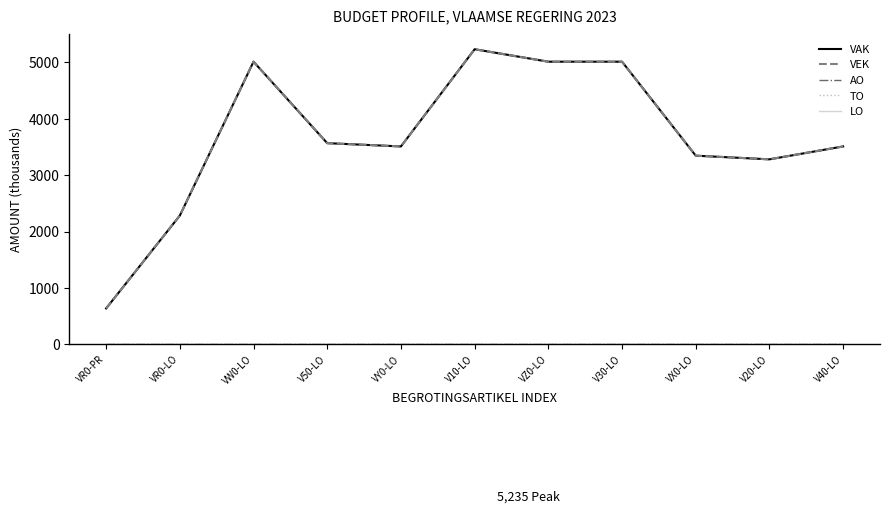

Reading left to right, what are all the values shown in this chart?

VAK: VR0-PR=635	VR0-LO=2283	VW0-LO=5014	V50-LO=3568	VY0-LO=3510	V10-LO=5235	VZ0-LO=5014	V30-LO=5014	VX0-LO=3346	V20-LO=3281	V40-LO=3510
VEK: VR0-PR=635	VR0-LO=2283	VW0-LO=5014	V50-LO=3568	VY0-LO=3510	V10-LO=5235	VZ0-LO=5014	V30-LO=5014	VX0-LO=3346	V20-LO=3281	V40-LO=3510
AO: VR0-PR=0	VR0-LO=0	VW0-LO=0	V50-LO=0	VY0-LO=0	V10-LO=0	VZ0-LO=0	V30-LO=0	VX0-LO=0	V20-LO=0	V40-LO=0
TO: VR0-PR=0	VR0-LO=0	VW0-LO=0	V50-LO=0	VY0-LO=0	V10-LO=0	VZ0-LO=0	V30-LO=0	VX0-LO=0	V20-LO=0	V40-LO=0
LO: VR0-PR=0	VR0-LO=0	VW0-LO=0	V50-LO=0	VY0-LO=0	V10-LO=0	VZ0-LO=0	V30-LO=0	VX0-LO=0	V20-LO=0	V40-LO=0